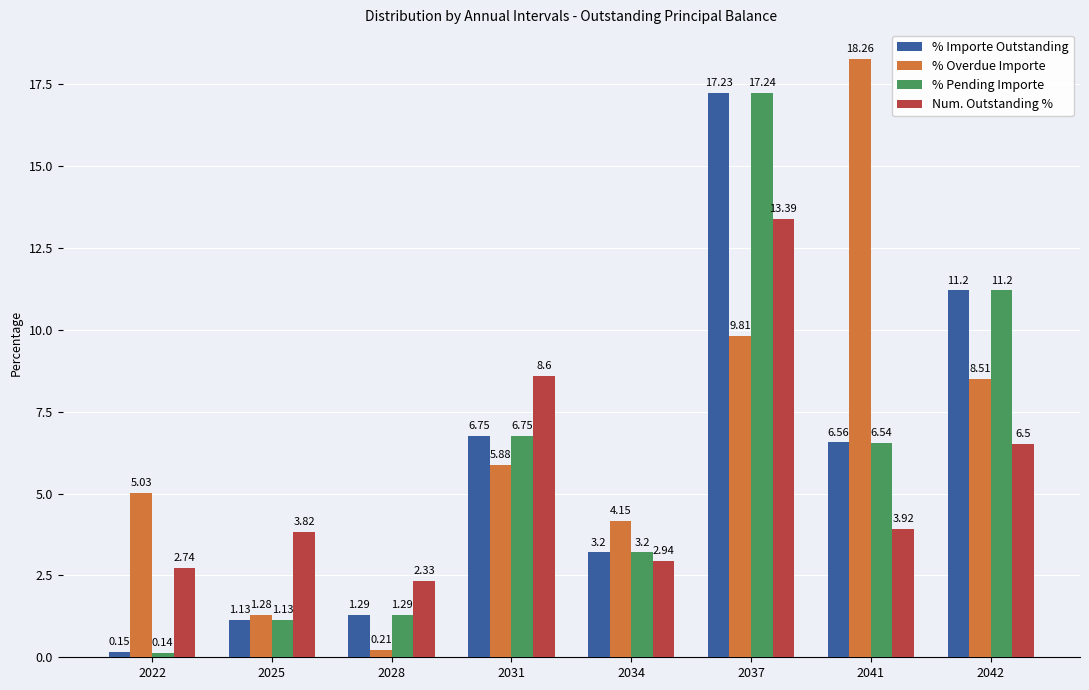

Rank the series at 2041 from highest to lowest value.

% Overdue Importe, % Importe Outstanding, % Pending Importe, Num. Outstanding %